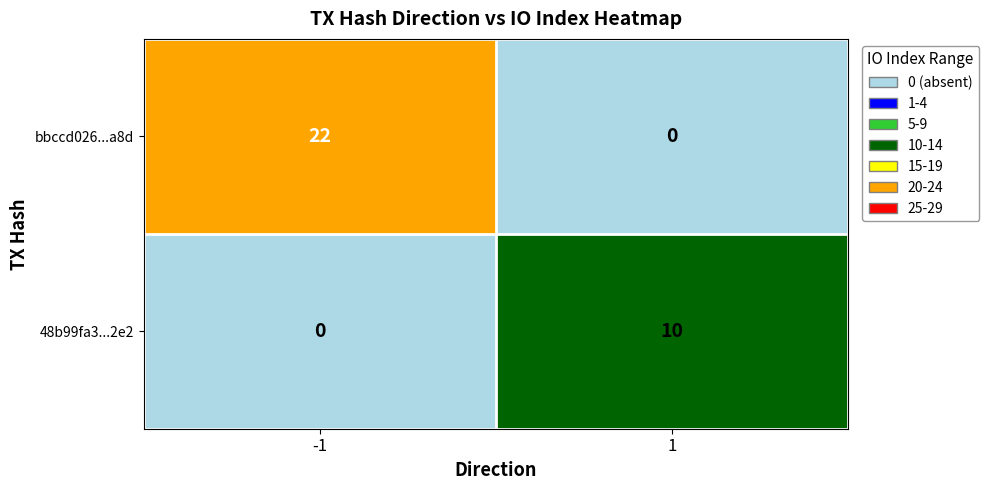

What is the maximum value for bbccd026...a8d?

22